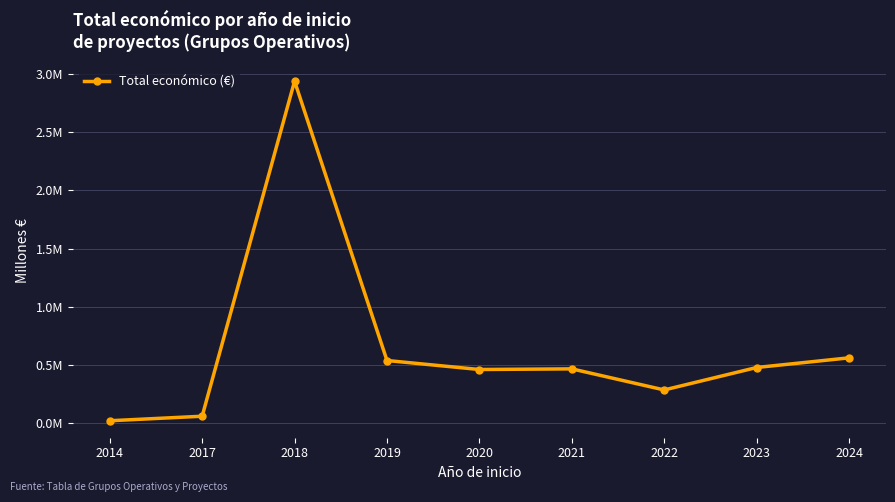

Reading left to right, transcribe all the data shown in this chart.

0.0	0.1	2.9	0.5	0.5	0.5	0.3	0.5	0.6